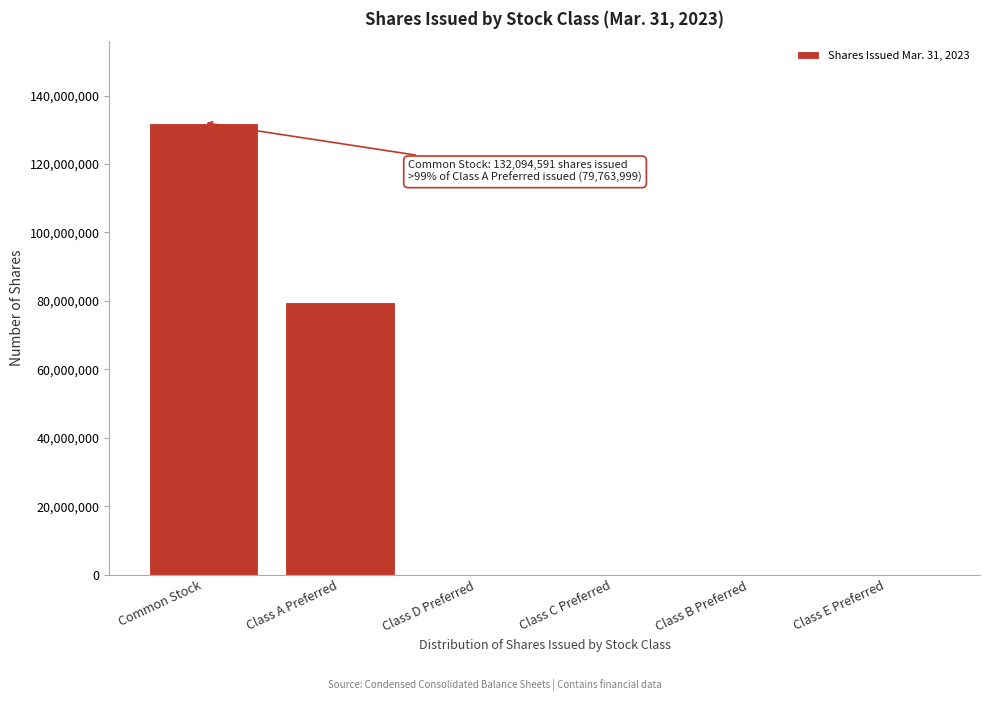

Is it true that the value at Common Stock is 211743452?

False